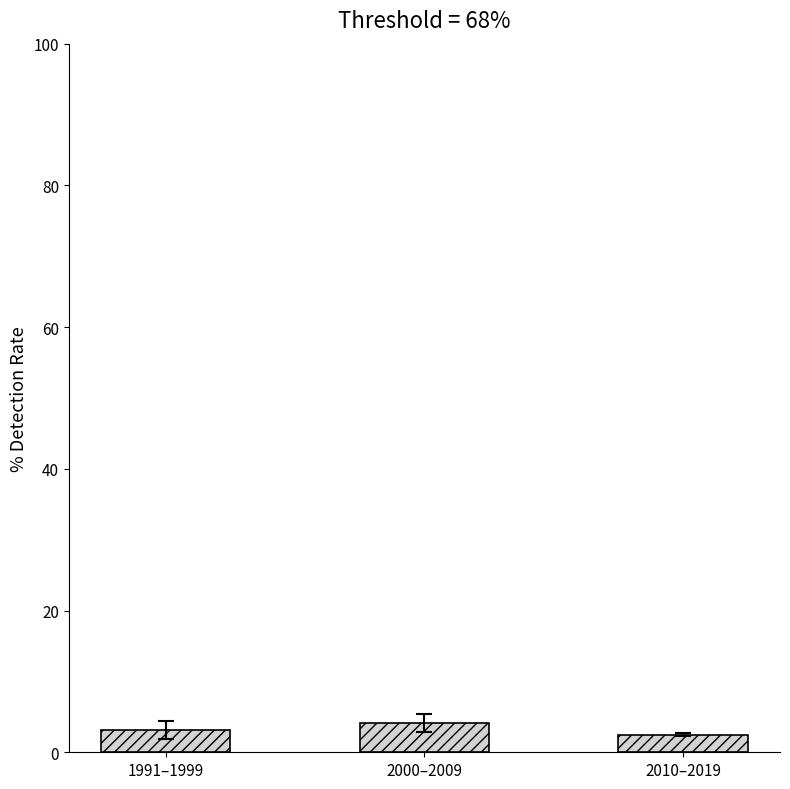

What is the maximum value shown in the chart?

4.1